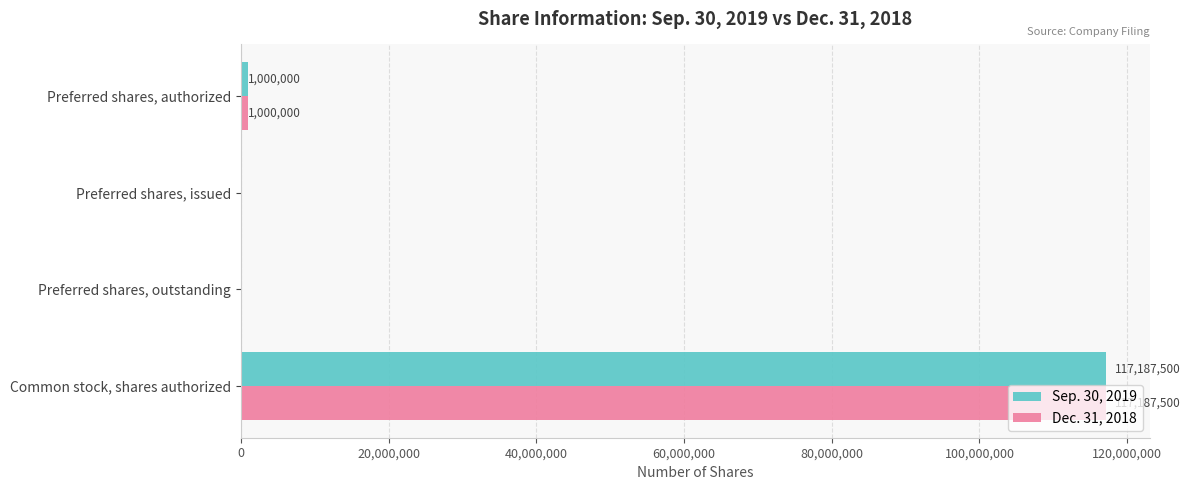

The Sep. 30, 2019 series shows -54198668 at Preferred shares, issued. True or false?

False